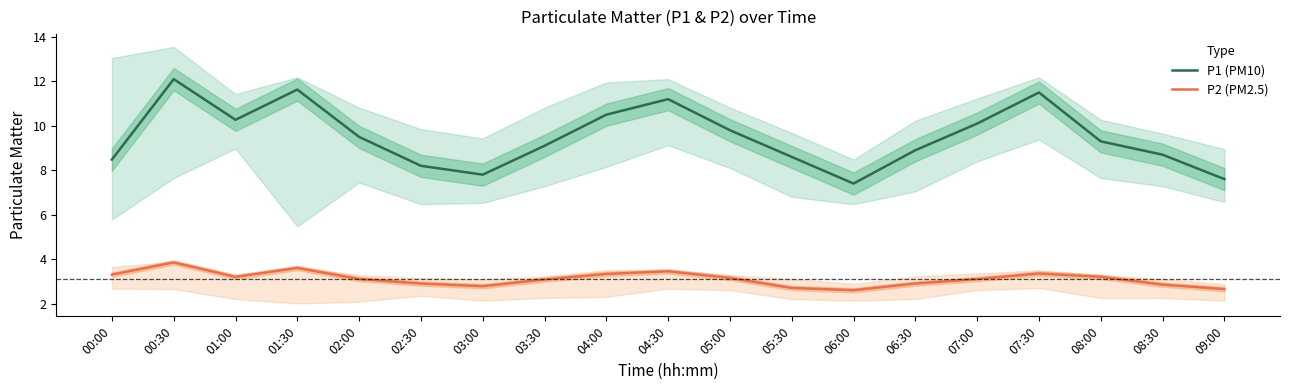

Reading right to left, list all the values displayed in this chart.

P1 (PM10): 7.6	8.7	9.3	11.5	10.1	8.9	7.4	8.6	9.8	11.2	10.5	9.1	7.8	8.2	9.5	11.6	10.3	12.1	8.5
P2 (PM2.5): 2.6	2.9	3.2	3.4	3.1	2.9	2.6	2.7	3.1	3.5	3.3	3.1	2.8	2.9	3.1	3.6	3.2	3.9	3.3